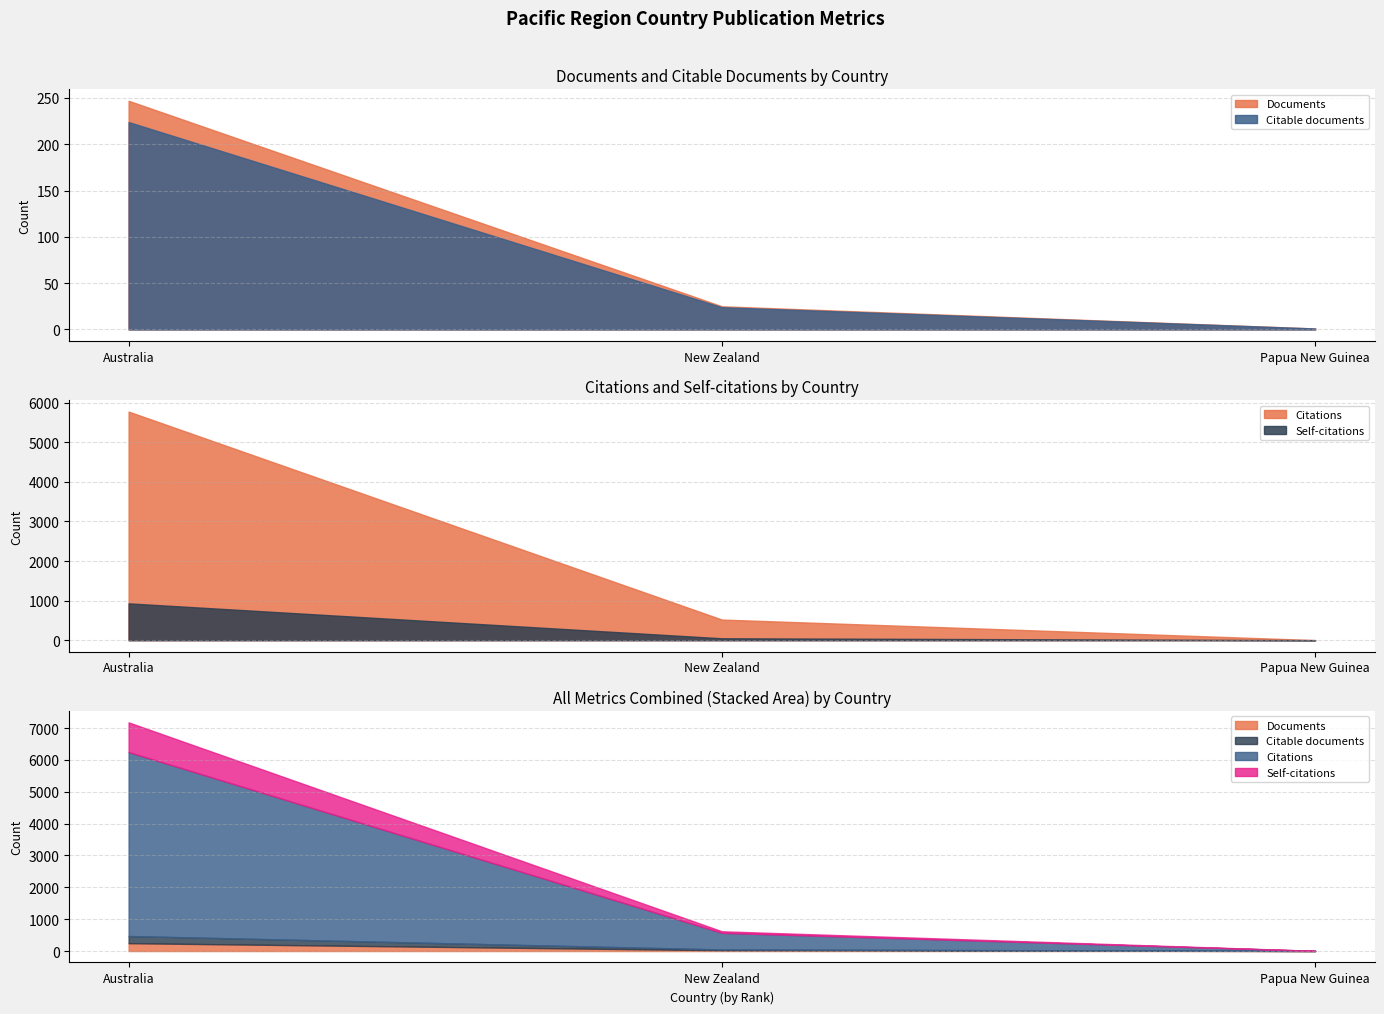

Is the value of Citations at Papua New Guinea greater than the value of Self-citations at New Zealand?

No